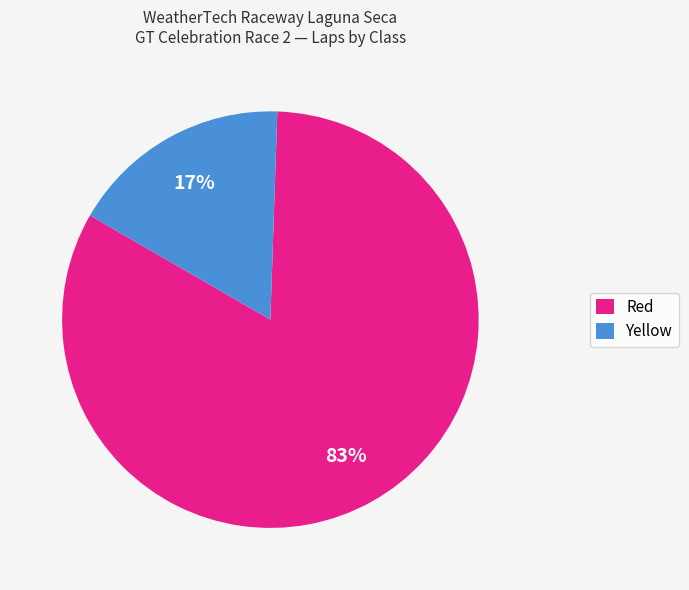

Is there a majority slice in this chart?

Yes